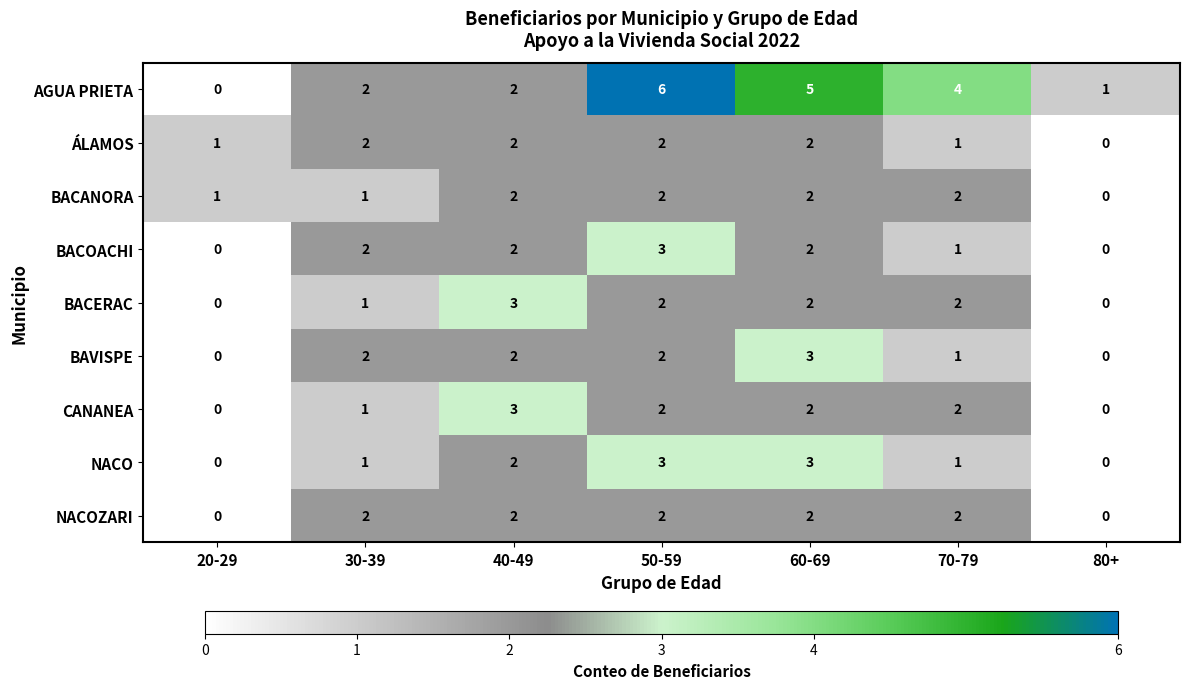

What is the difference between the highest and lowest values at 50-59?

4